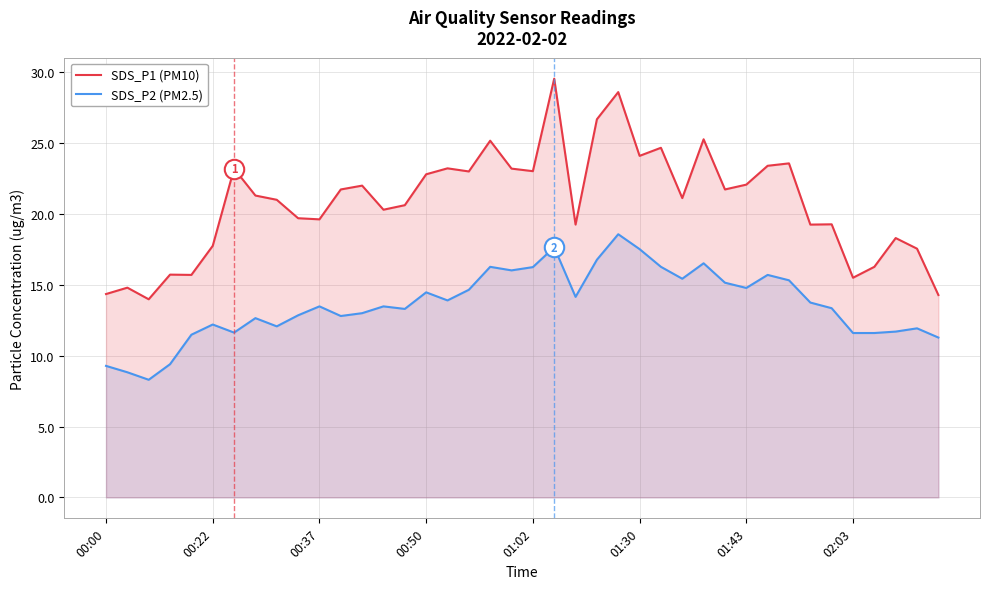

Where is SDS_P1 (PM10) nearest to the value 21?

8